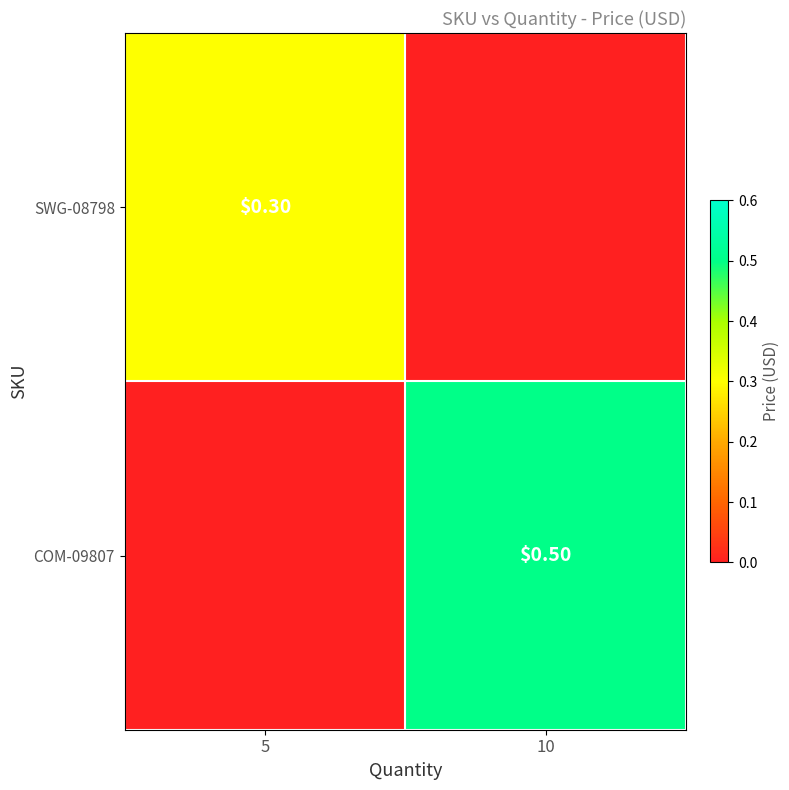

The COM-09807 series shows 0.5 at 10. True or false?

True